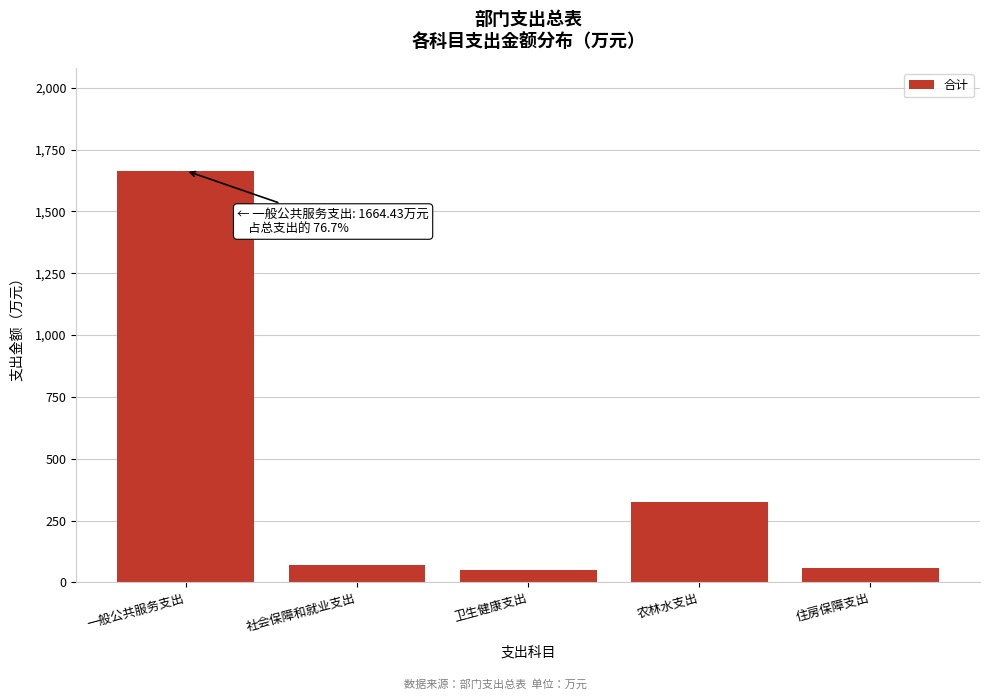

Reading left to right, list all the values displayed in this chart.

一般公共服务支出=1664.4	社会保障和就业支出=72.7	卫生健康支出=49.0	农林水支出=326.8	住房保障支出=58.9